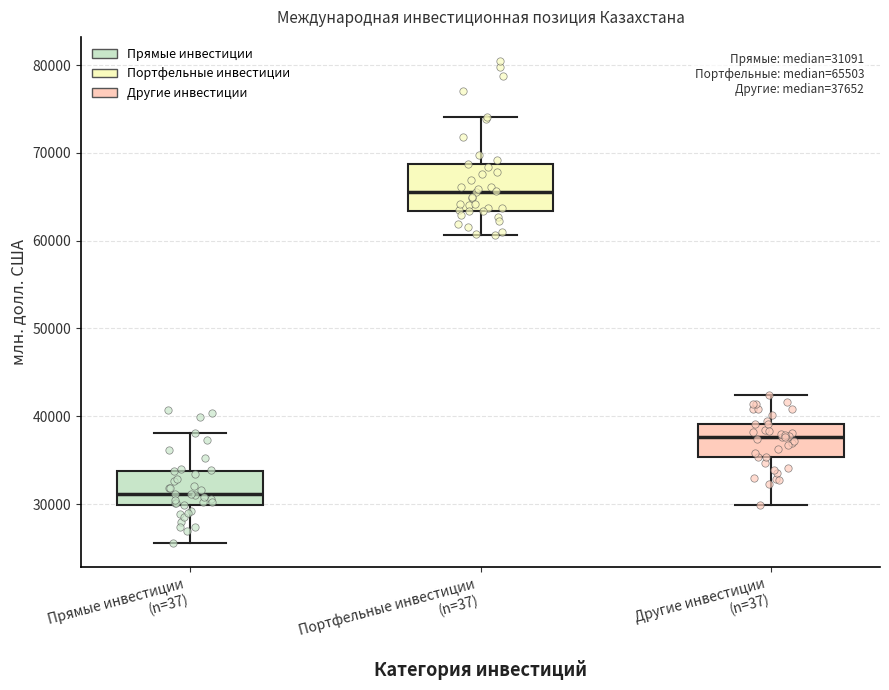

Which box is the tallest, from its lower edge to its upper edge?

Портфельные инвестиции (n=37)